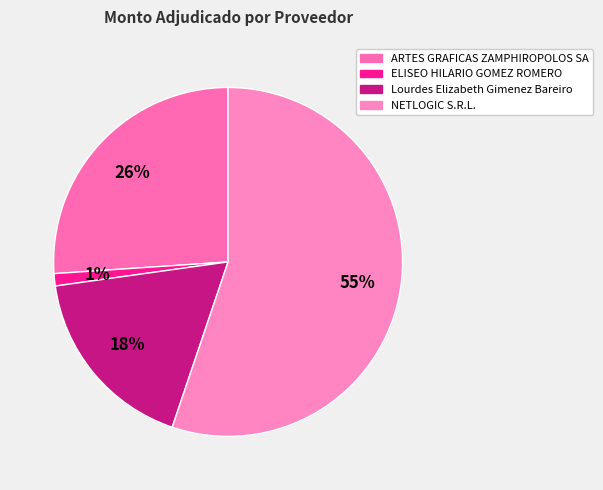

How many segments does this pie chart have?

4